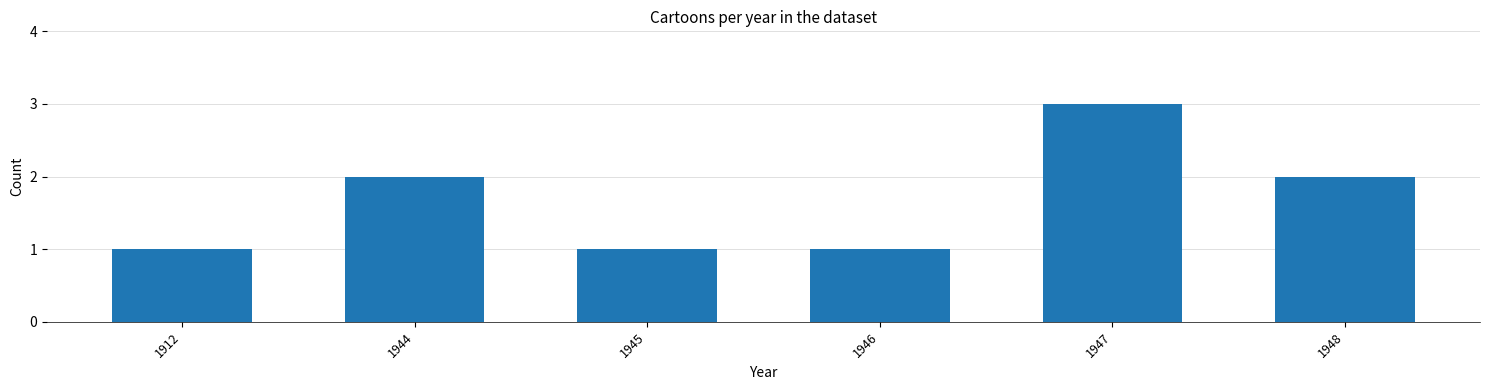

What is the ratio of the value at 1947 to the value at 1948?

1.5